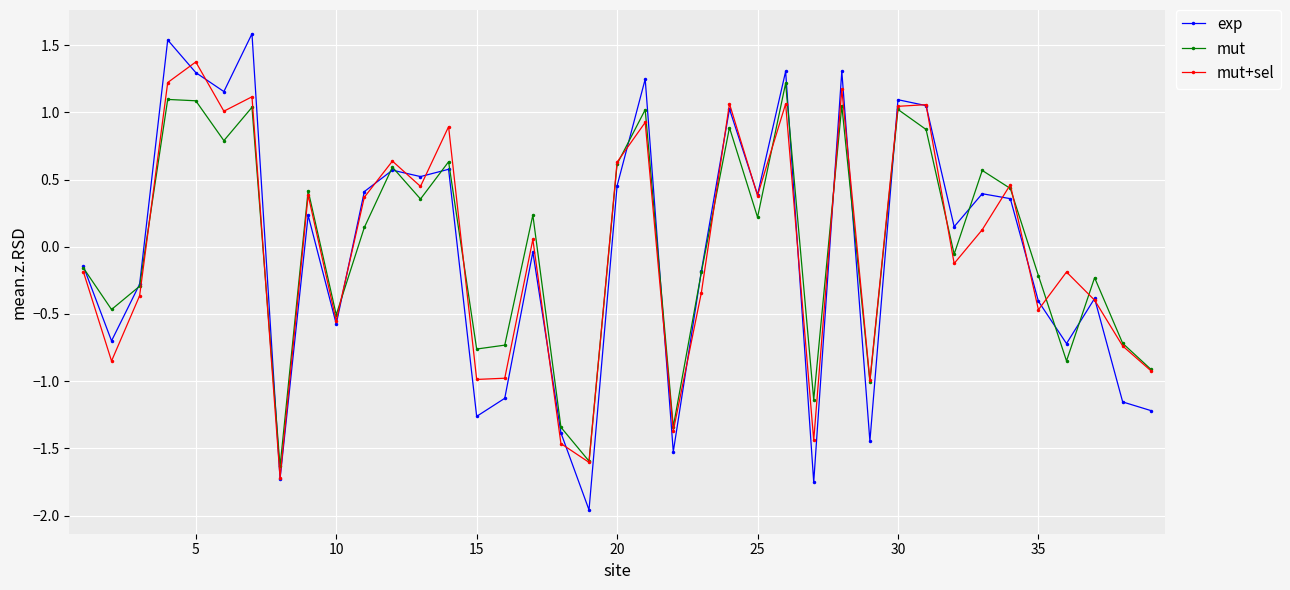

How many data points does each series have?

39